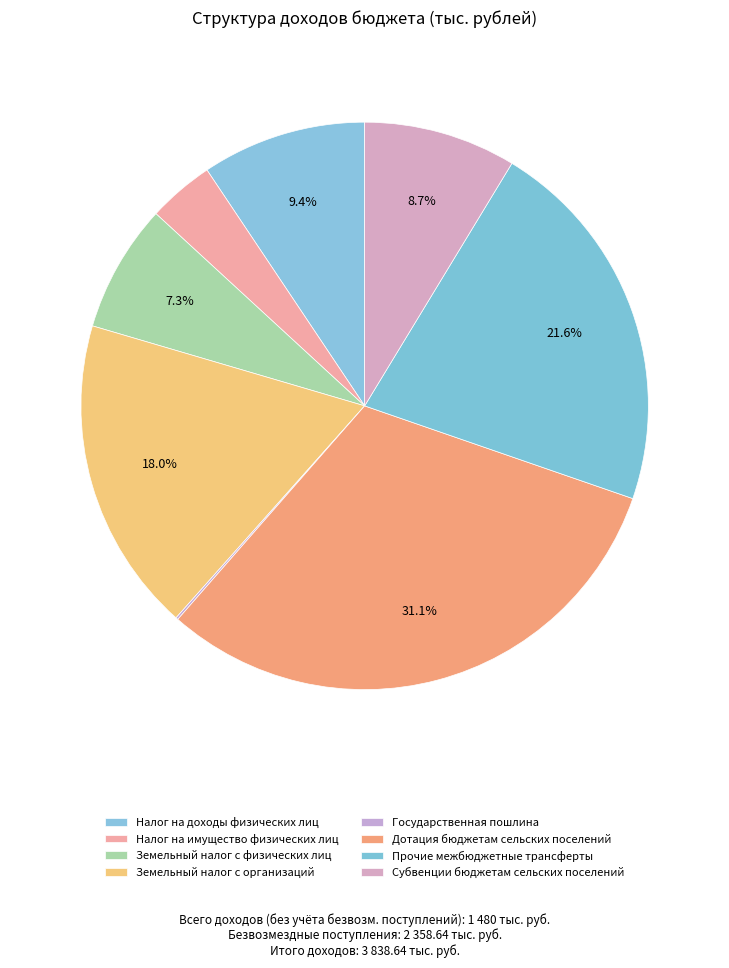

Does any single category account for the majority?

No